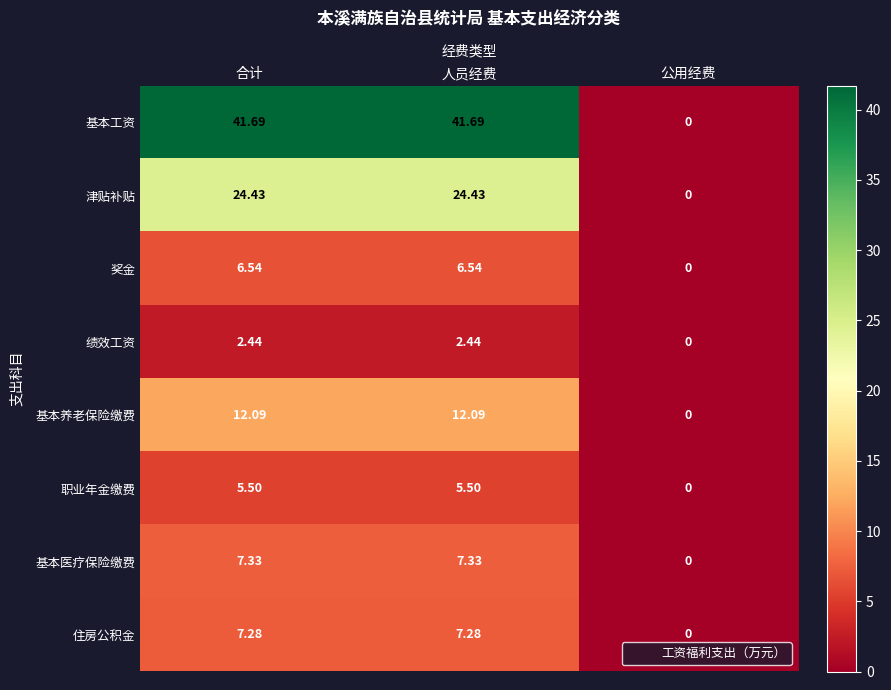

How many data points in 基本医疗保险缴费 are above 7?

2